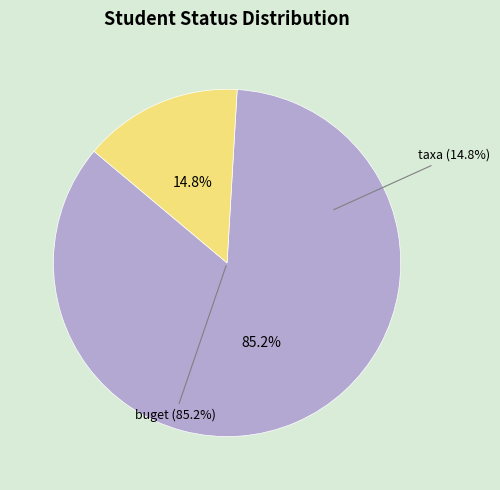

Is the sum of rep and taxa greater than half?

No